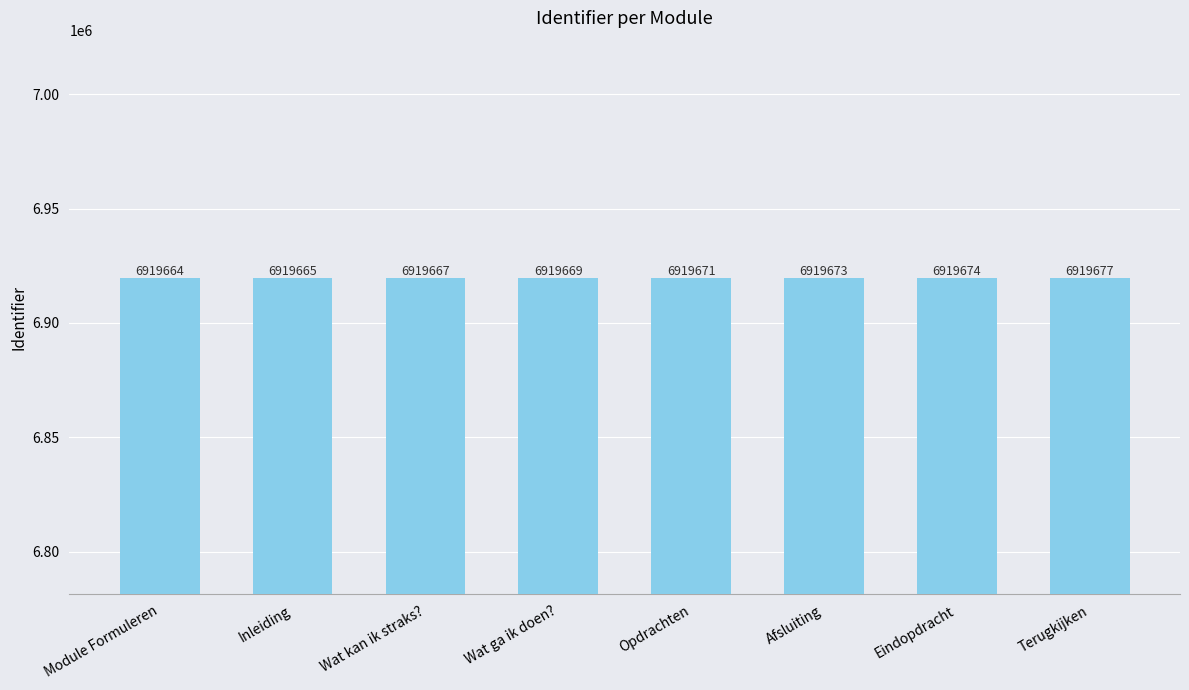

The value at Wat ga ik doen? is 6919669. True or false?

True